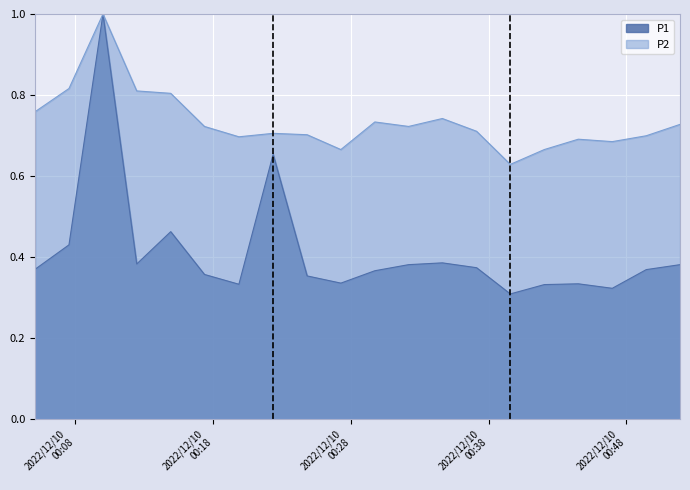

Count the number of data series in this chart.

2